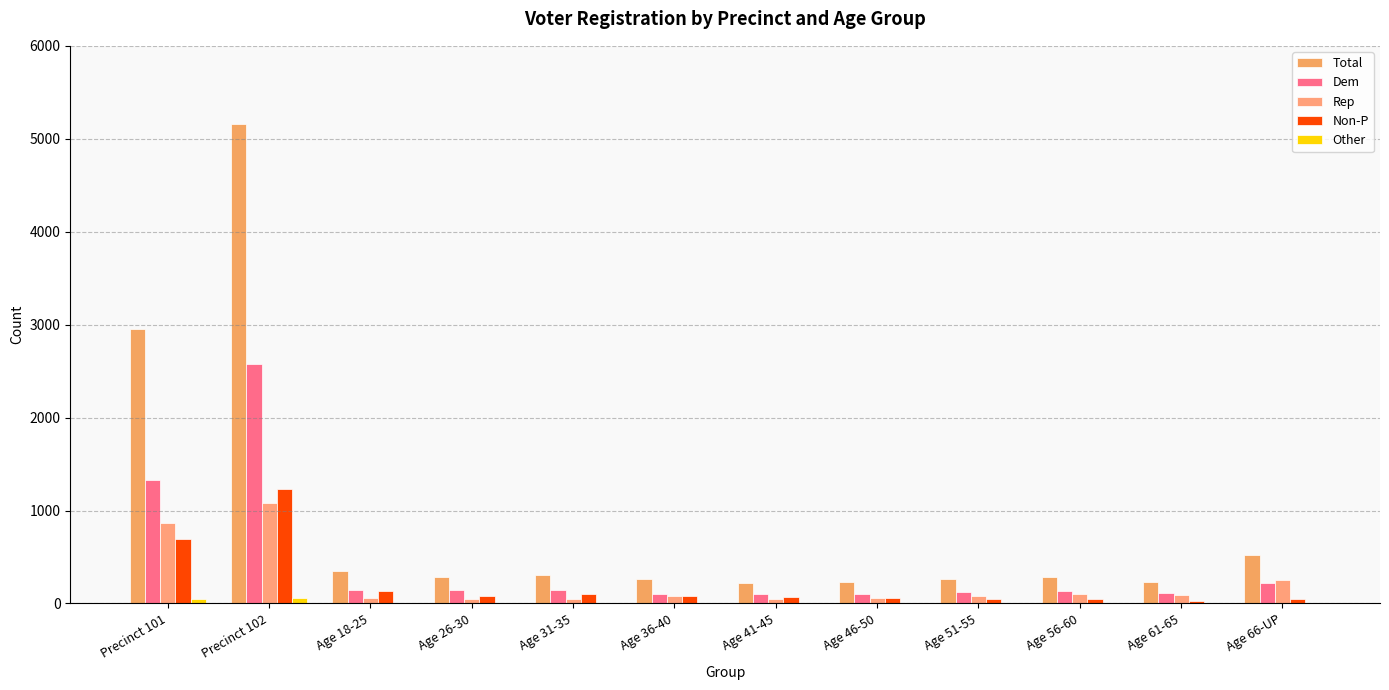

Count the number of categories in the chart.

12